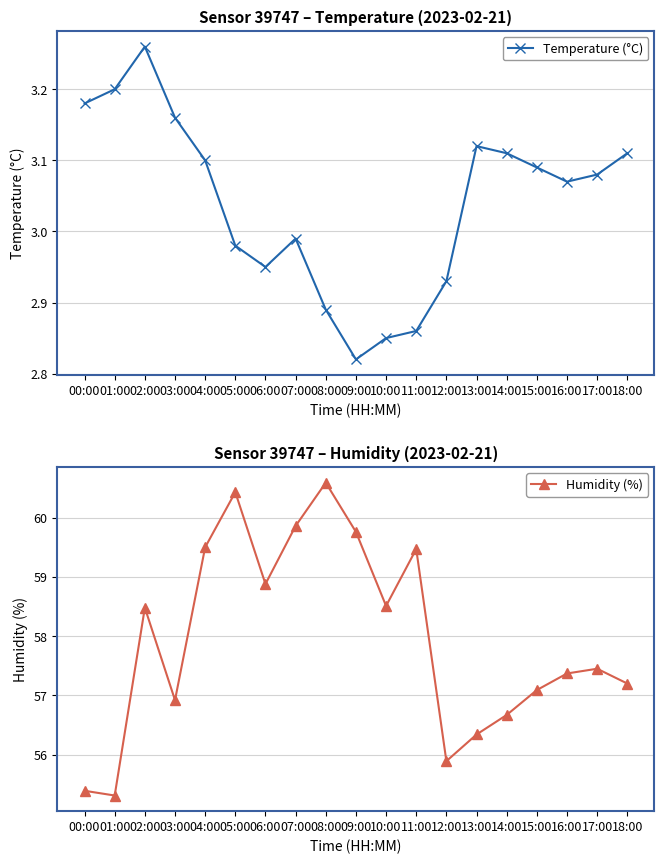

Which category has the highest value in the Humidity (%) series?

08:00